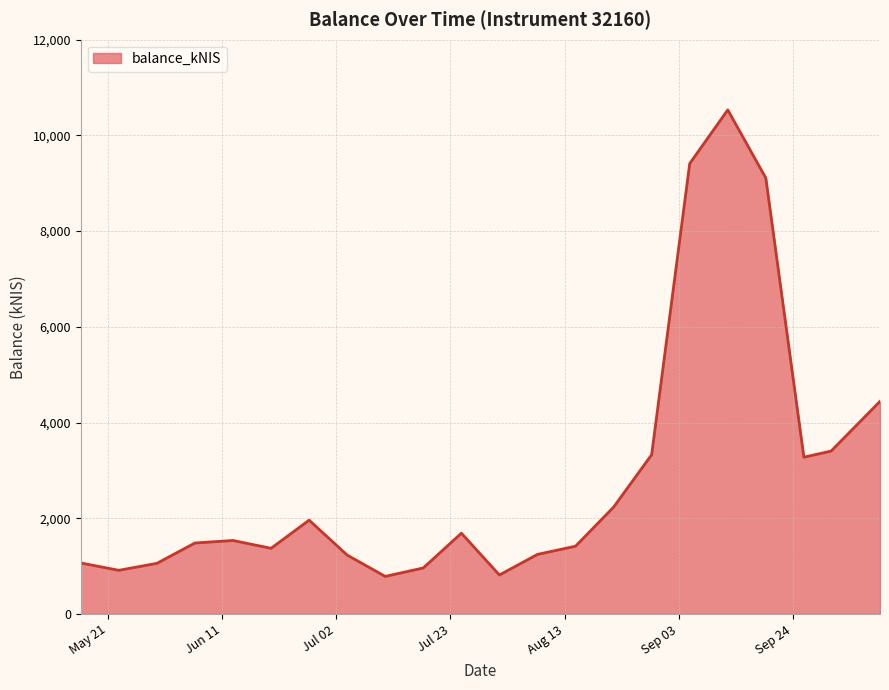

What is the maximum value shown in the chart?

10533.5